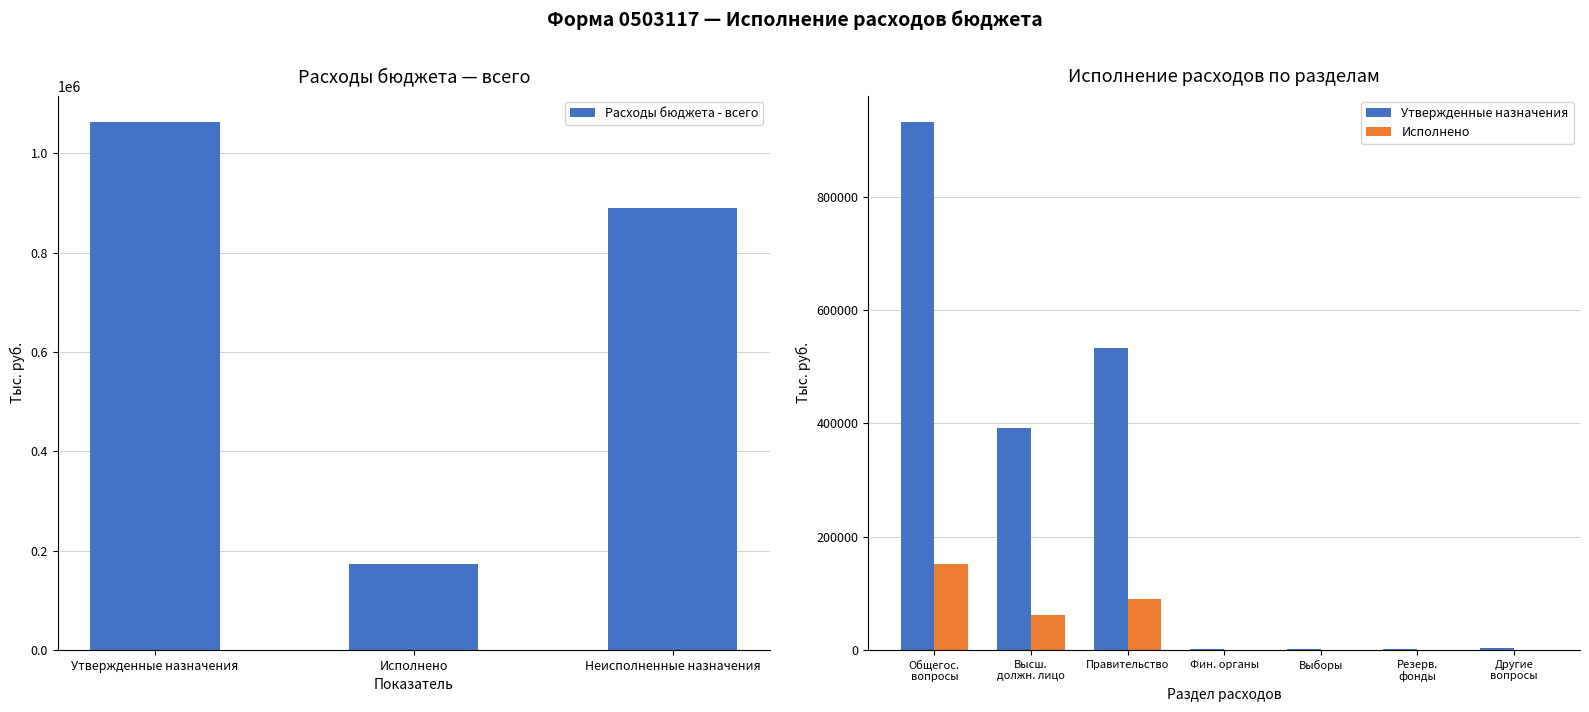

Is it true that Расходы бюджета - всего equals 172858.4 at Исполнено?

True